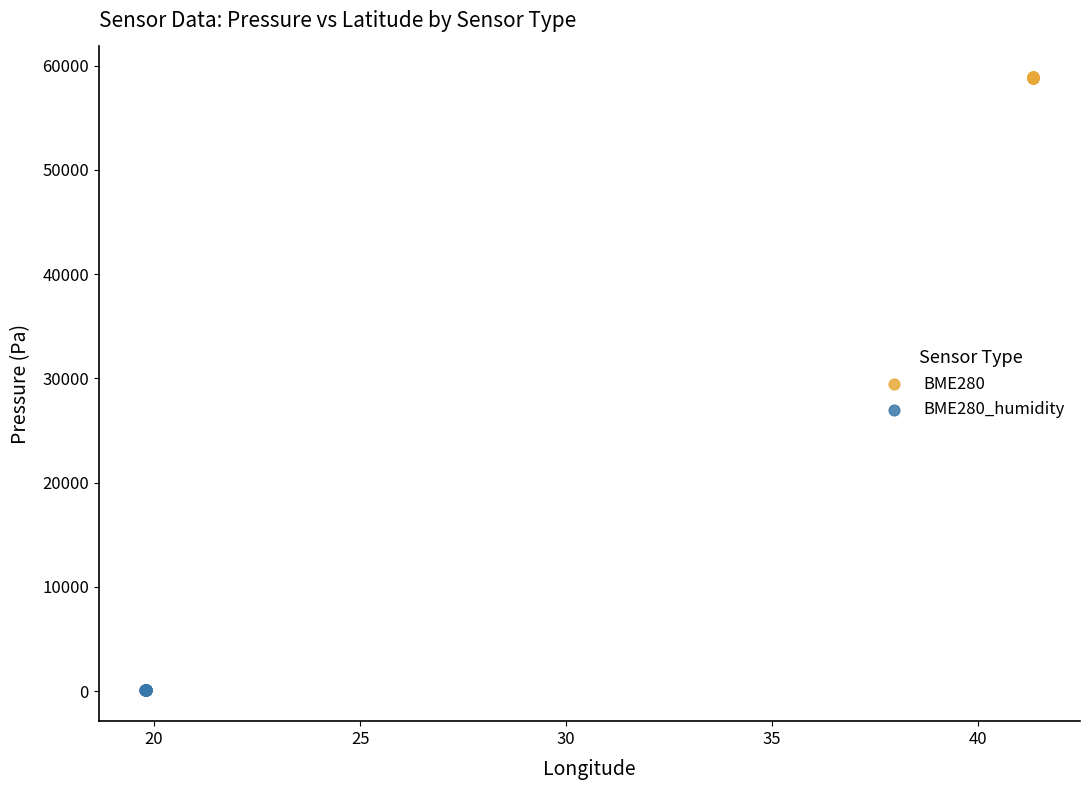

Which series reaches the minimum Y coordinate?

BME280_humidity